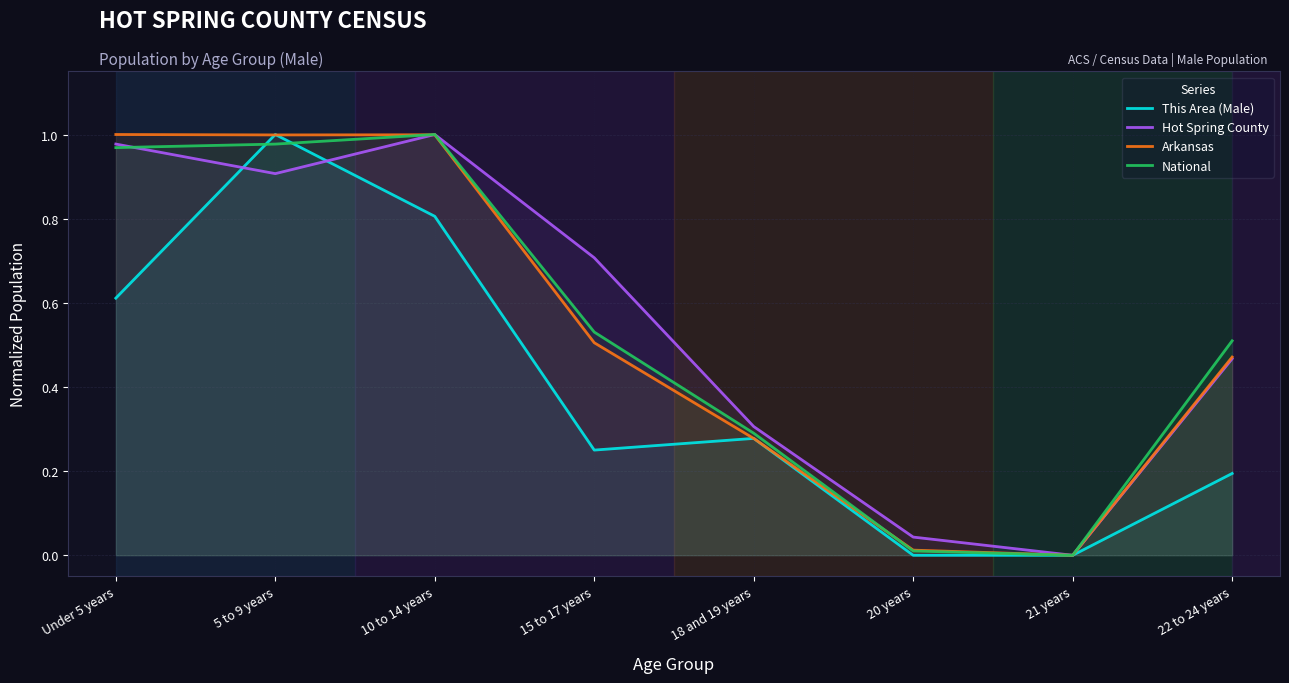

How many values in the National series exceed 0?

7